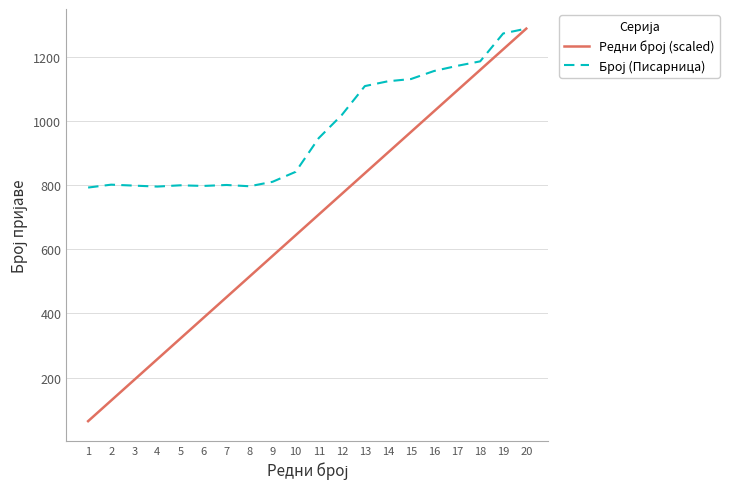

What is the spread (max minus min) of values at 16?

125.4